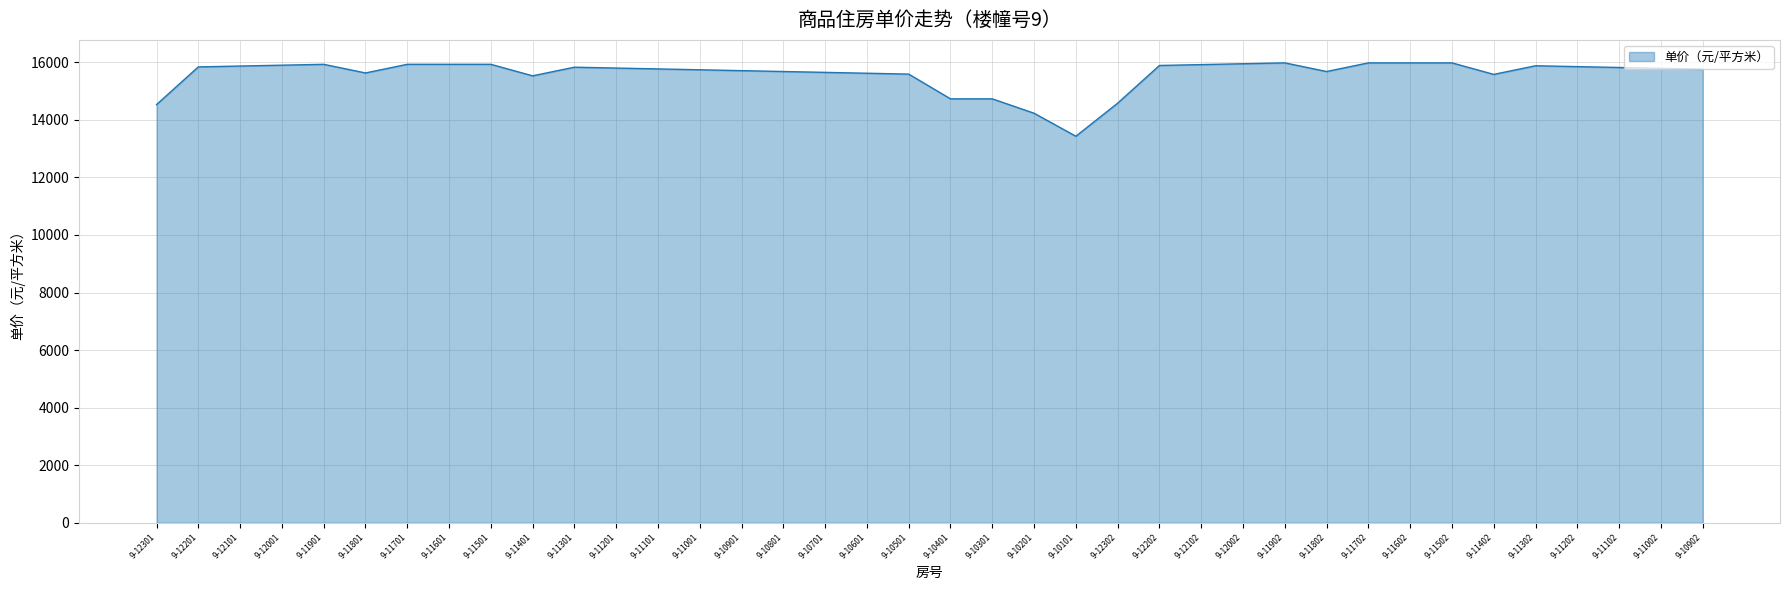

Approximately how many times larger is the value at 9-10701 compared to 9-12202?

1.0